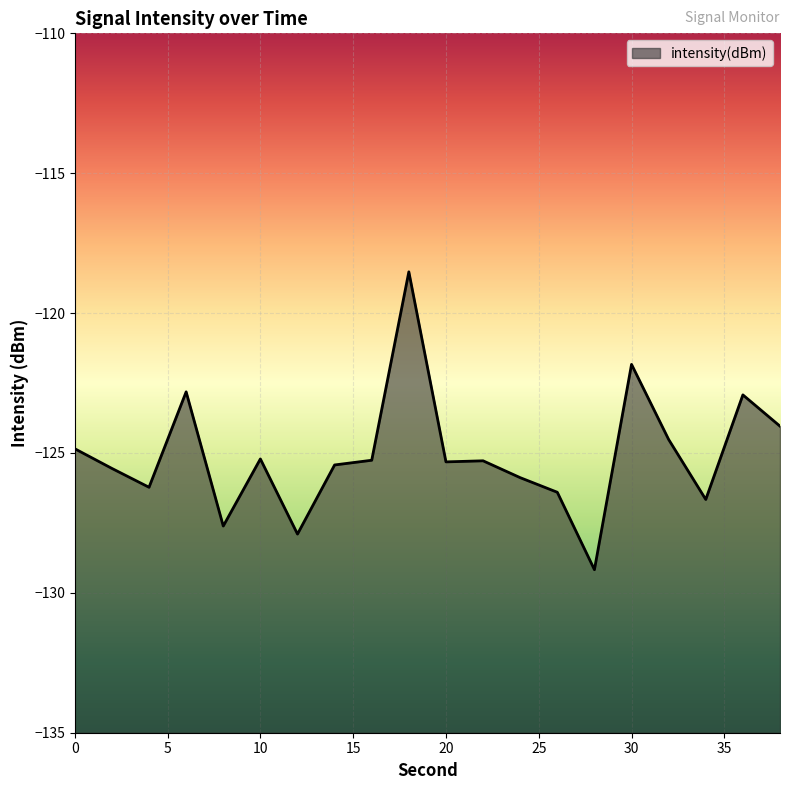

The value at 18 is -118.5. True or false?

True